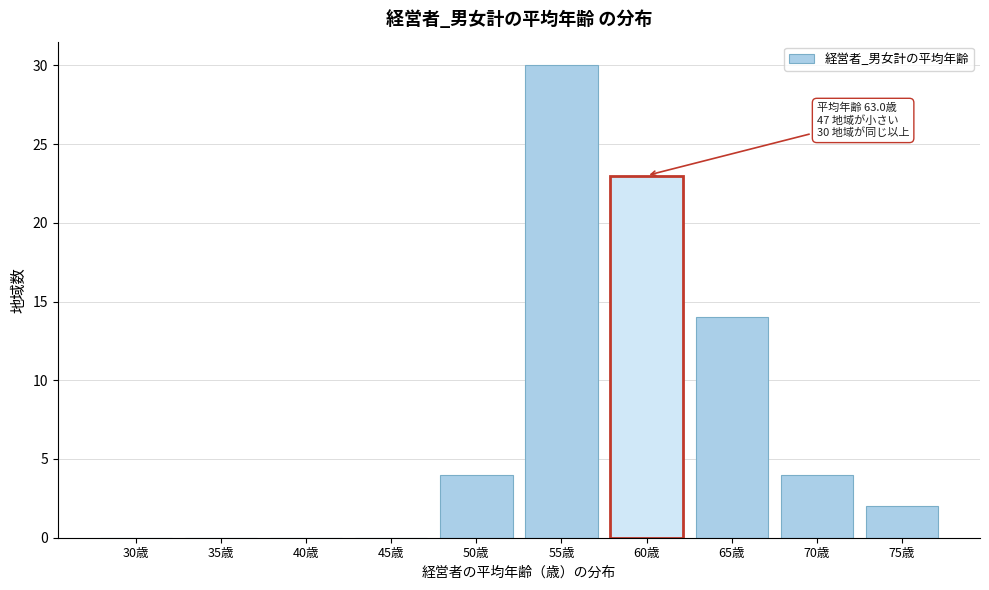

Reading left to right, transcribe all the data shown in this chart.

30歳=0	35歳=0	40歳=0	45歳=0	50歳=4	55歳=30	60歳=23	65歳=14	70歳=4	75歳=2